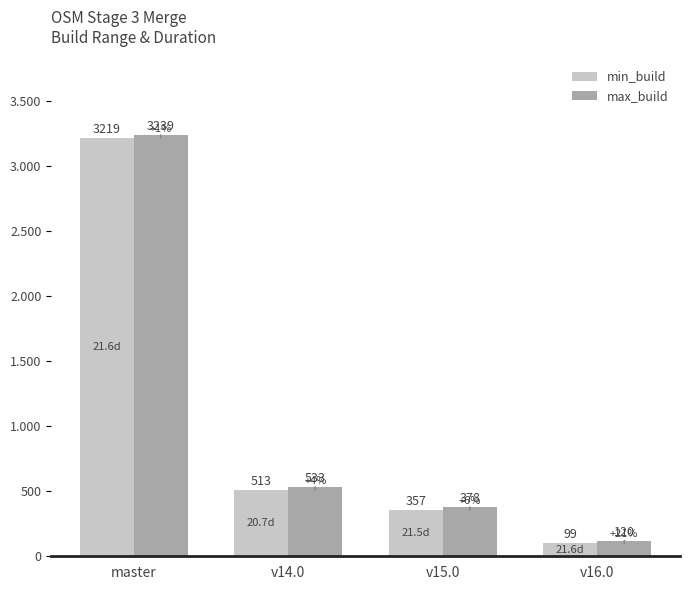

Are the bars horizontal?

No